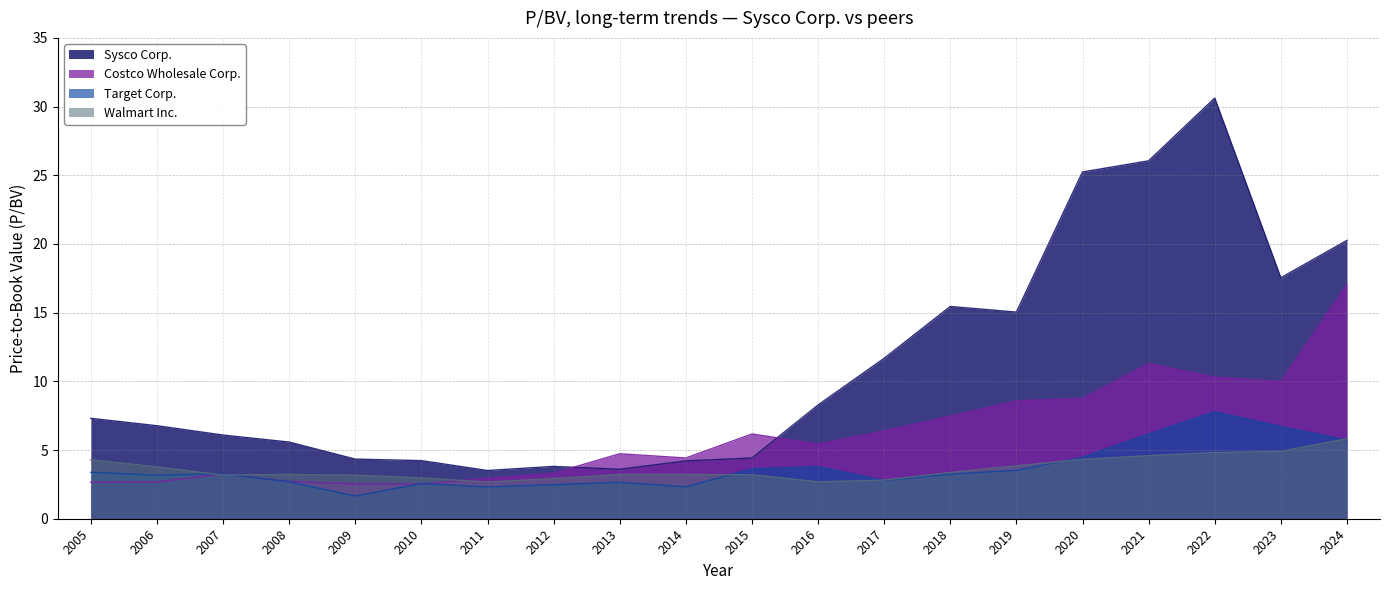

What is the greatest value displayed?

30.6